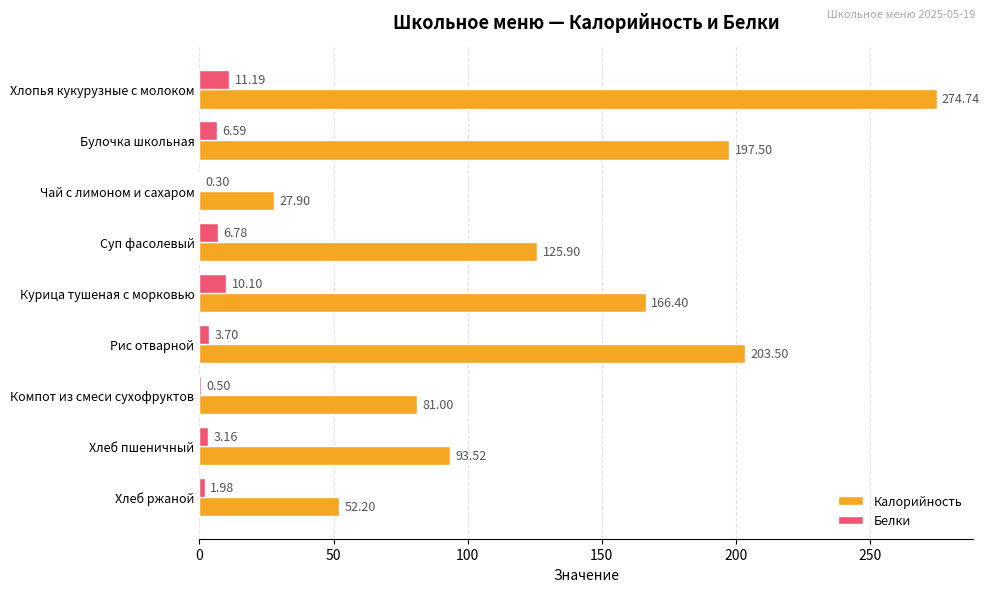

Which series changed the most between Суп фасолевый and Курица тушеная с морковью?

Калорийность